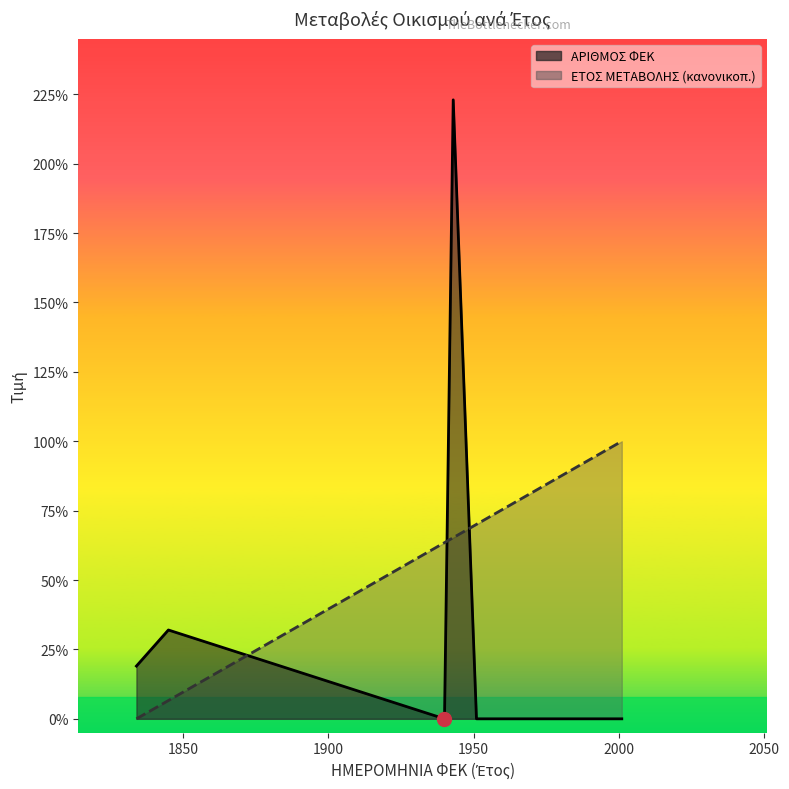

Where do ΑΡΙΘΜΟΣ ΦΕΚ and ΕΤΟΣ ΜΕΤΑΒΟΛΗΣ first cross each other?

1845 and 1940